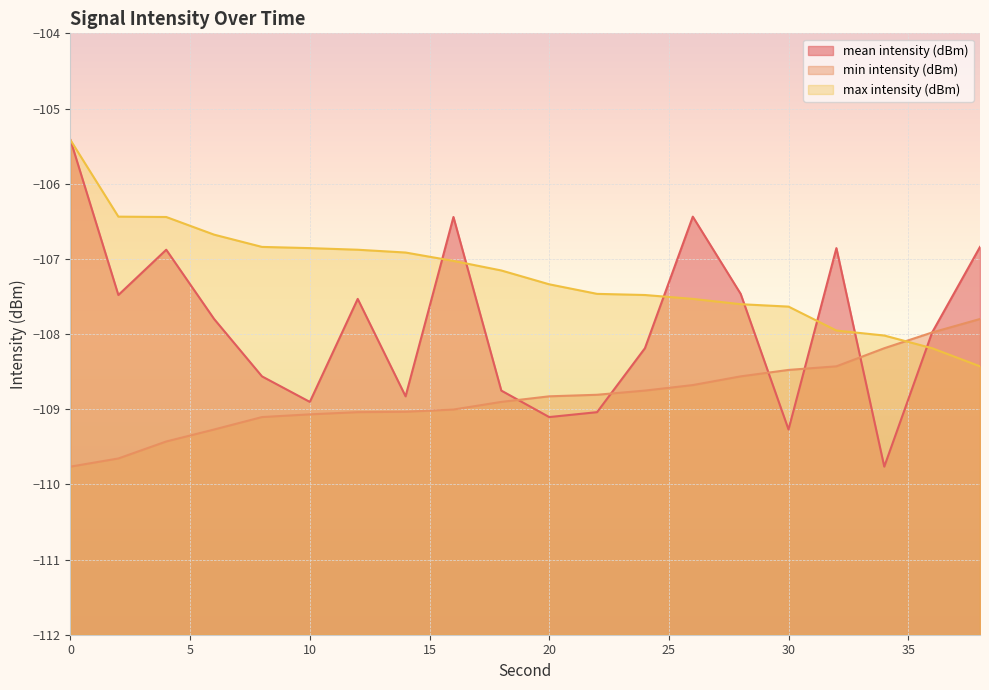

Which category has the lowest value in the max intensity (dBm) series?

38